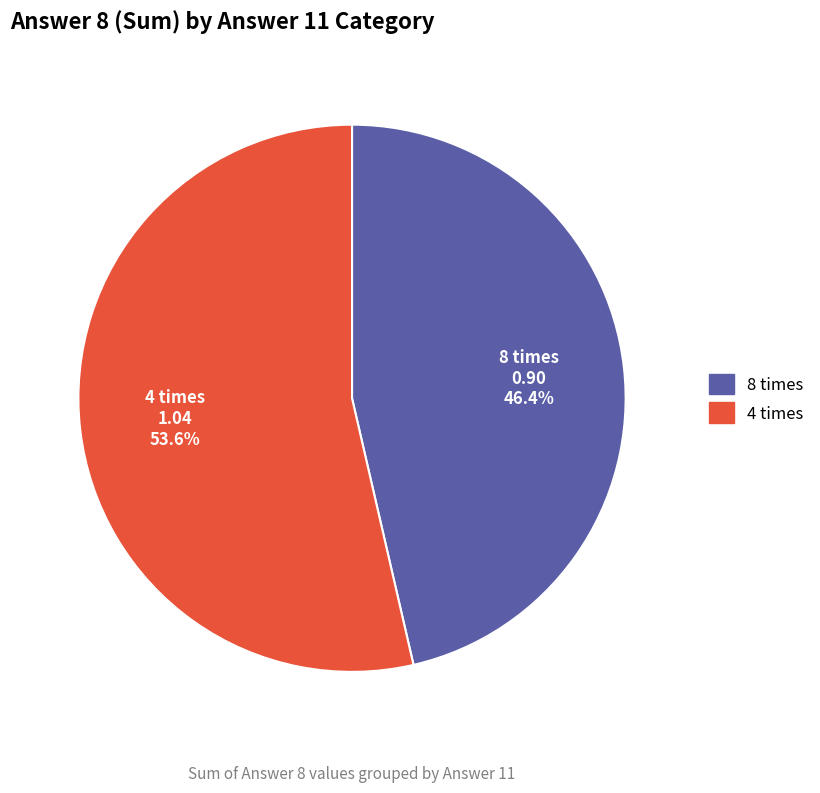

Which category has the smallest portion of the pie?

8 times